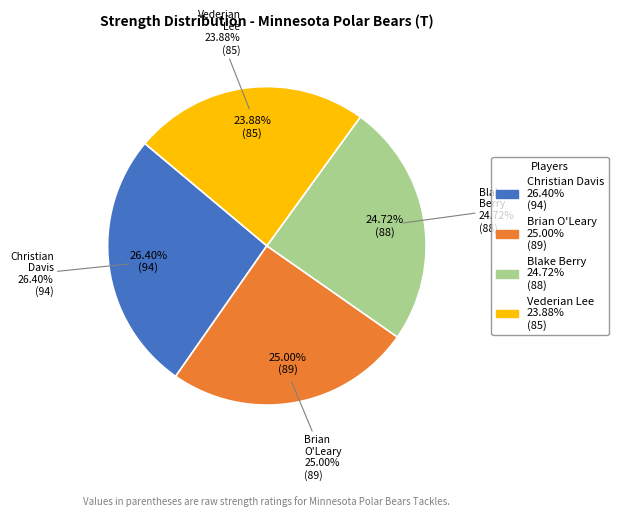

Does any single category account for the majority?

No